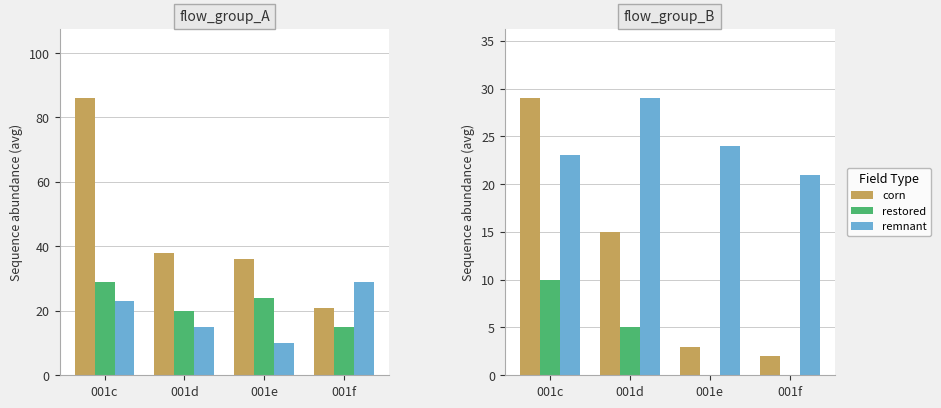

Rank the series by their maximum value, from lowest to highest.

restored, corn, remnant